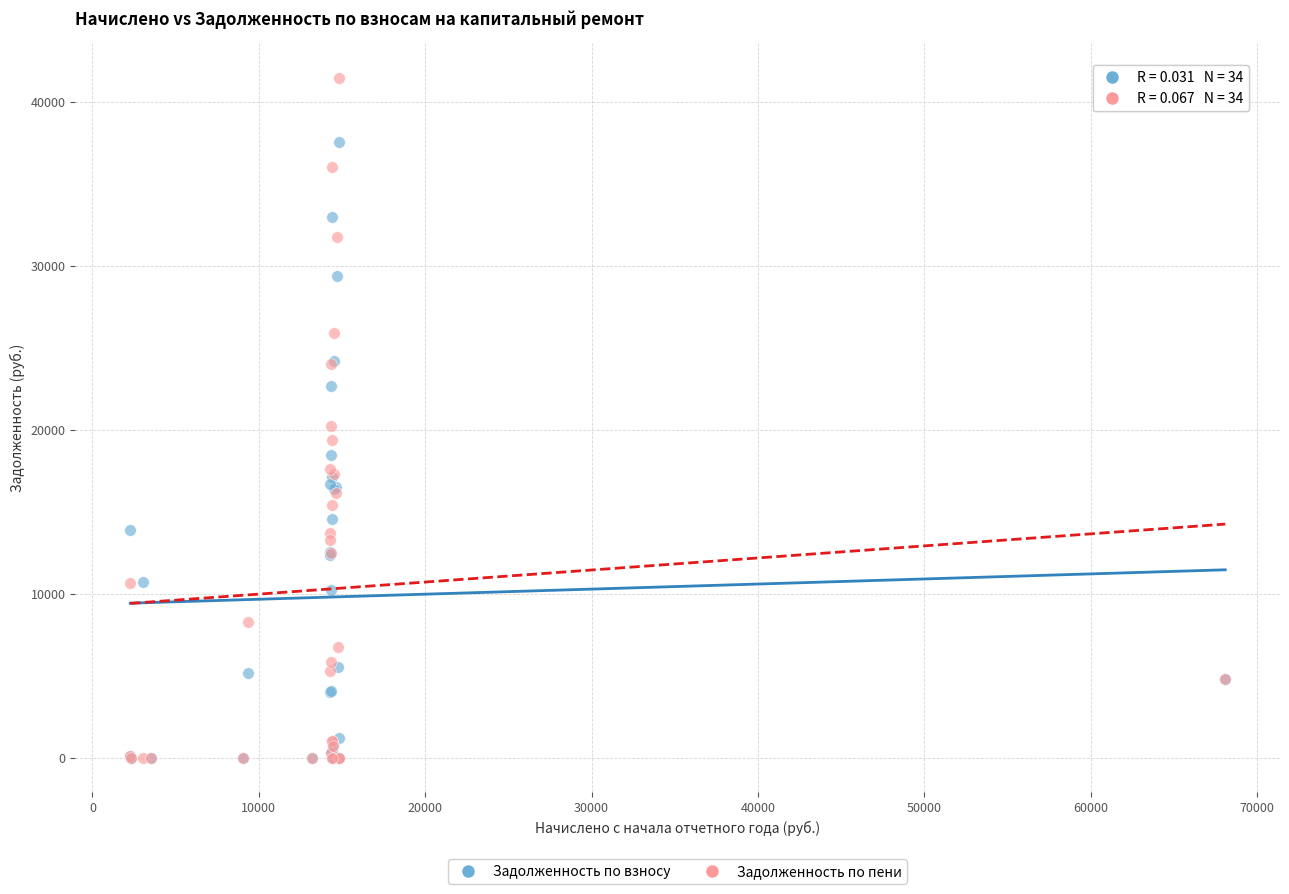

In the Задолженность по пени series, what Y value is closest to 20745?

20236.7